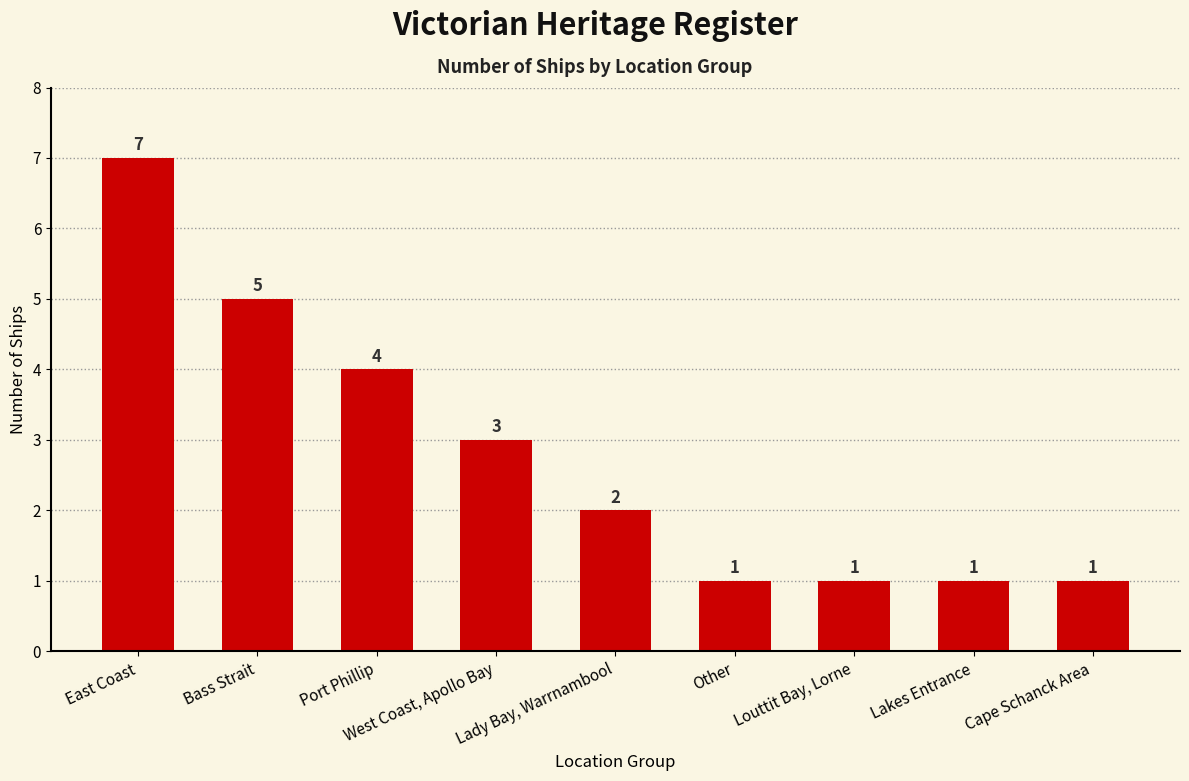

At which label is the value closest to 4?

Port Phillip